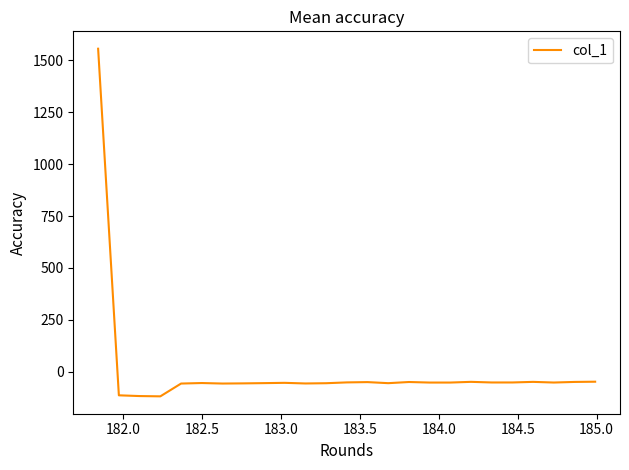

What is the minimum value shown in the chart?

-118.0